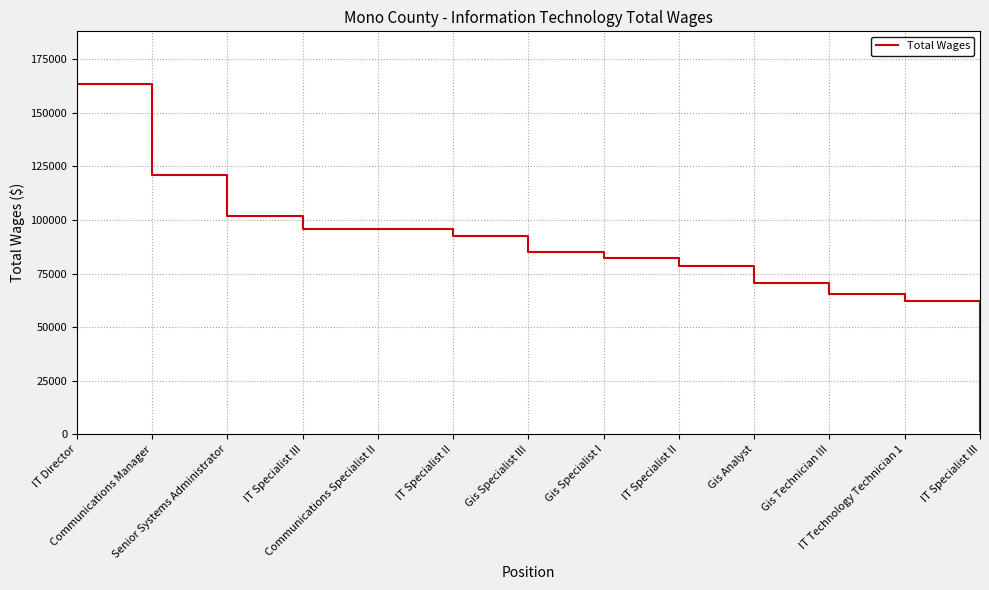

What is the difference between the maximum and minimum values?

161803